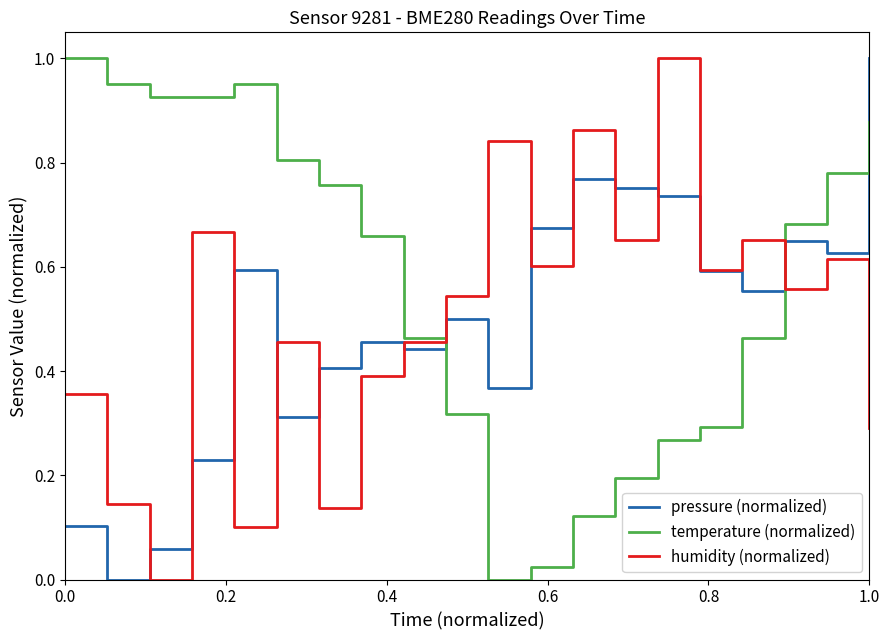

Which series has the largest total across all categories?

temperature (normalized)